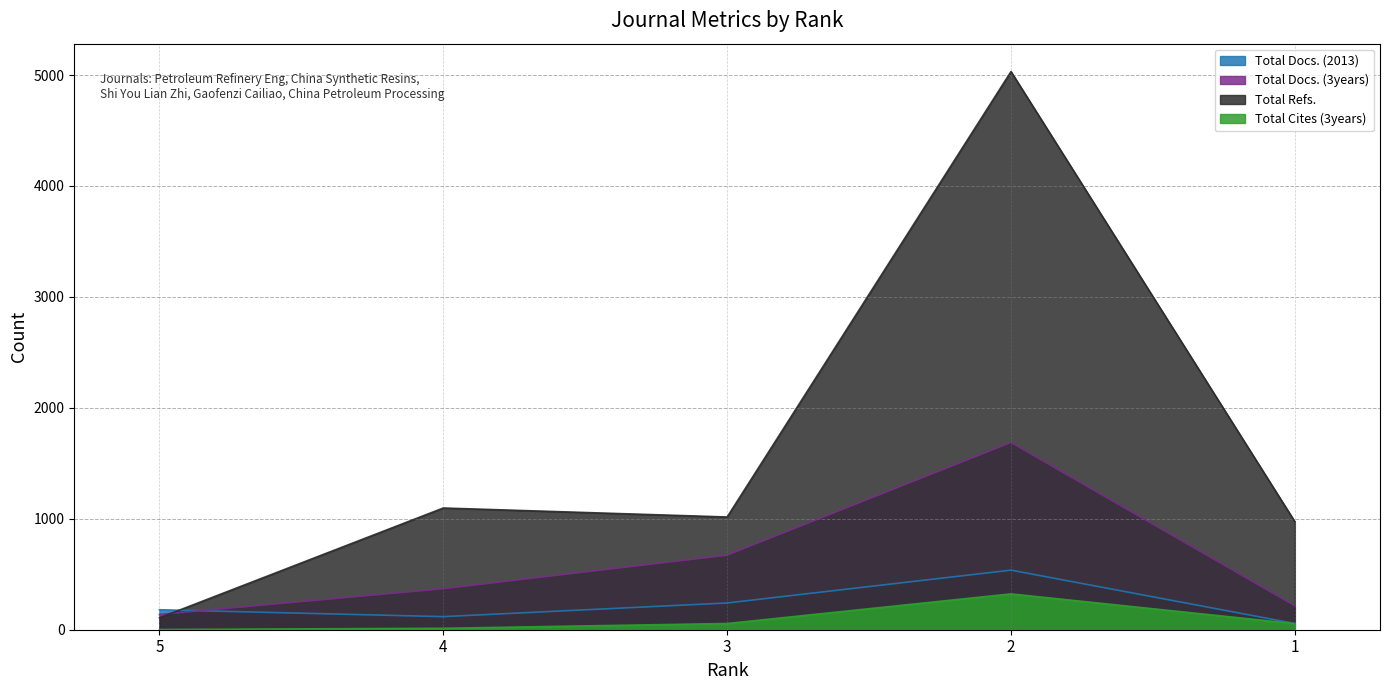

Reading left to right, transcribe all the data shown in this chart.

Total Docs. (2013): 5=180	4=118	3=241	2=537	1=56
Total Docs. (3years): 5=138	4=370	3=672	2=1688	1=216
Total Refs.: 5=107	4=1097	3=1016	2=5031	1=974
Total Cites (3years): 5=2	4=13	3=56	2=323	1=55